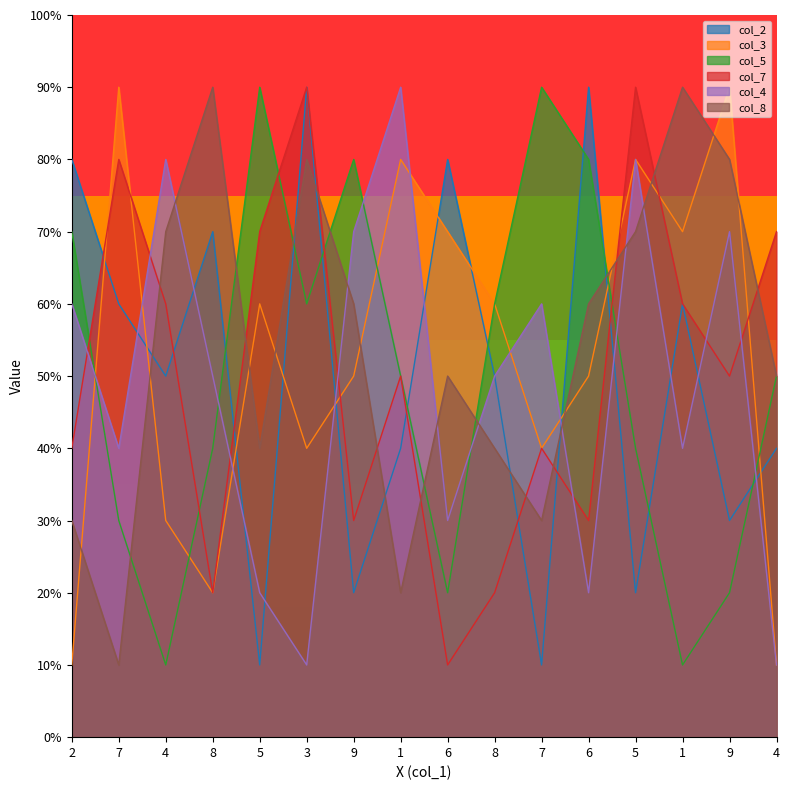

What are all the series names shown in the legend?

col_2, col_3, col_5, col_7, col_4, col_8